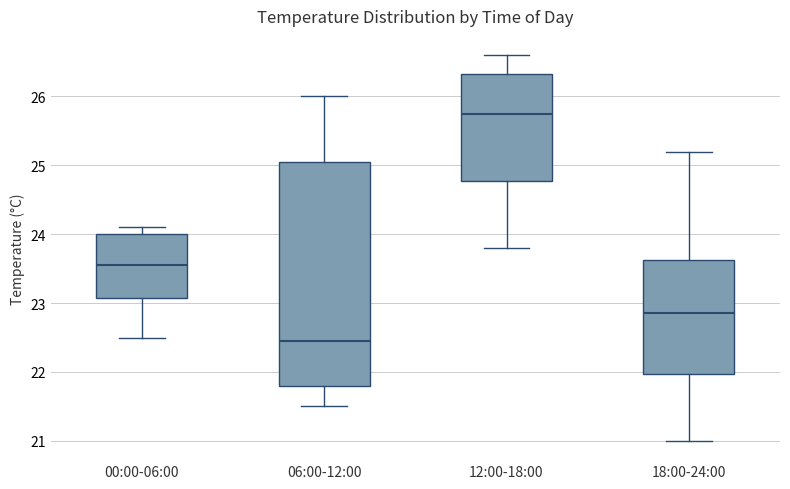

Where is the lower edge of the box for 06:00-12:00 on the y-axis? The values are not printed on the chart, so give them approximately, as read against the axis.

21.8